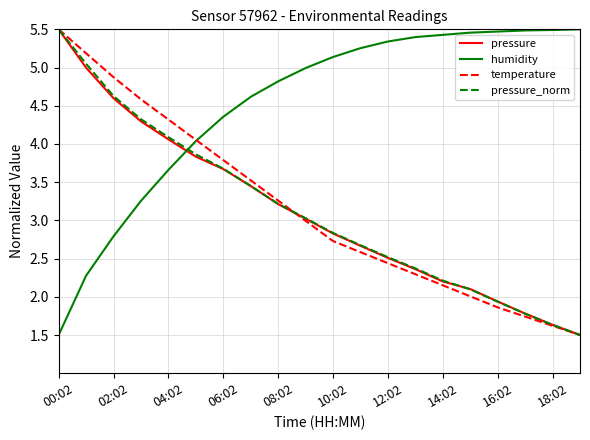

Does the chart have visible grid lines?

Yes